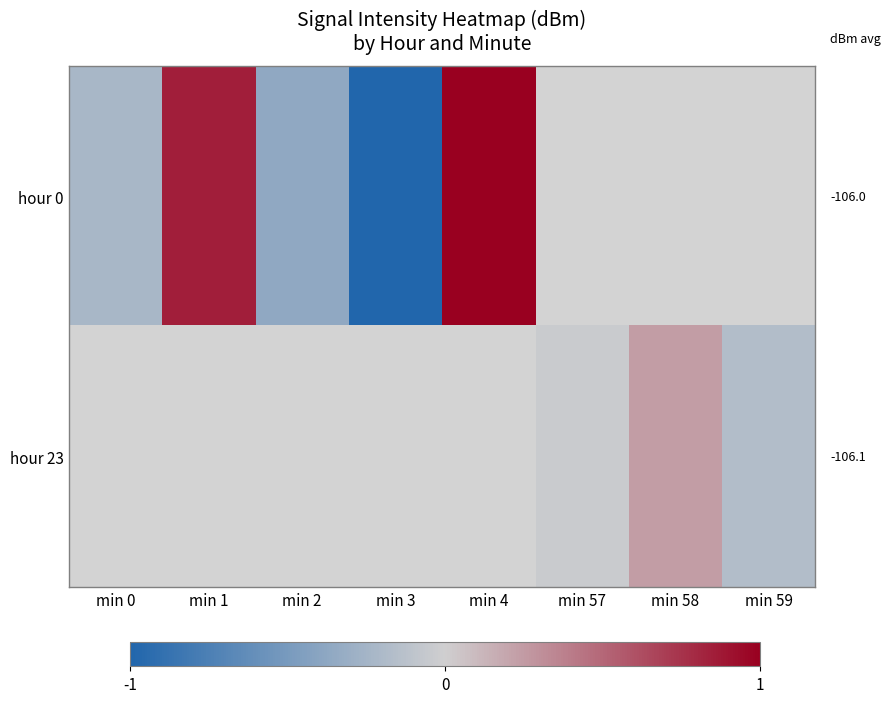

List the labels in order of row_0 value, largest first.

min 4, min 1, min 0, min 2, min 57, min 58, min 59, min 3